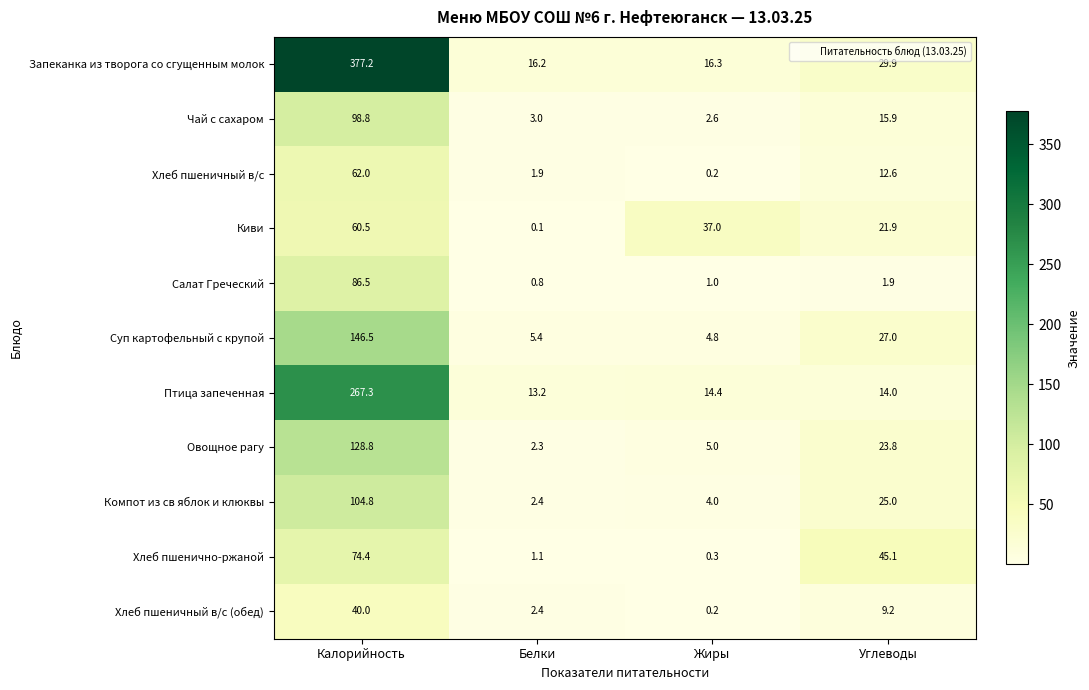

Rank the categories by Киви value from highest to lowest.

Калорийность, Жиры, Углеводы, Белки